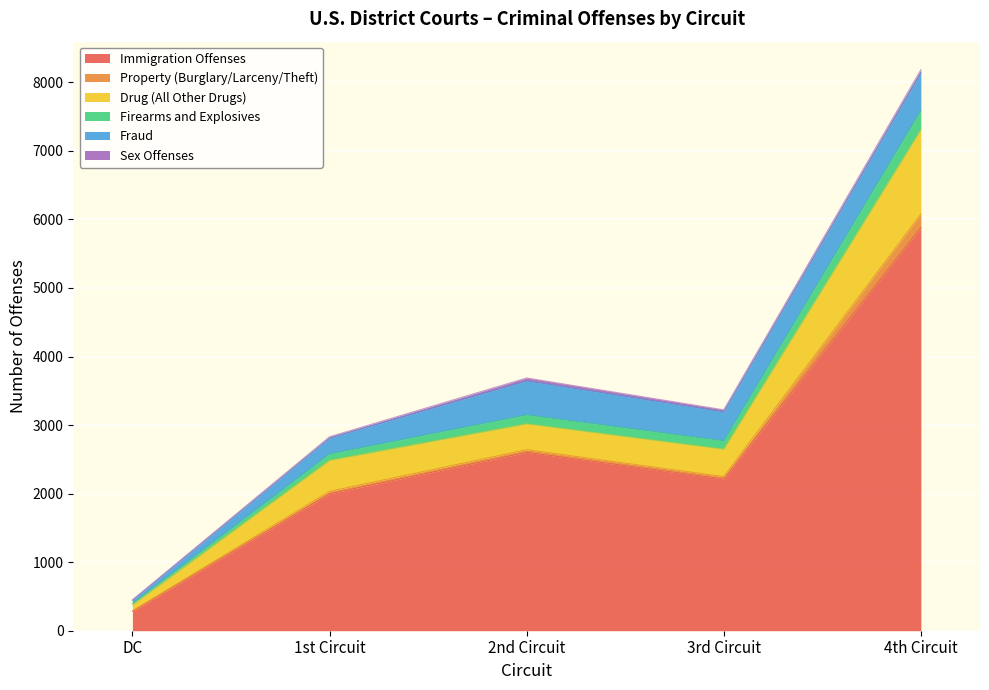

True or false: Immigration Offenses has more than 1 points higher than both neighbors.

False